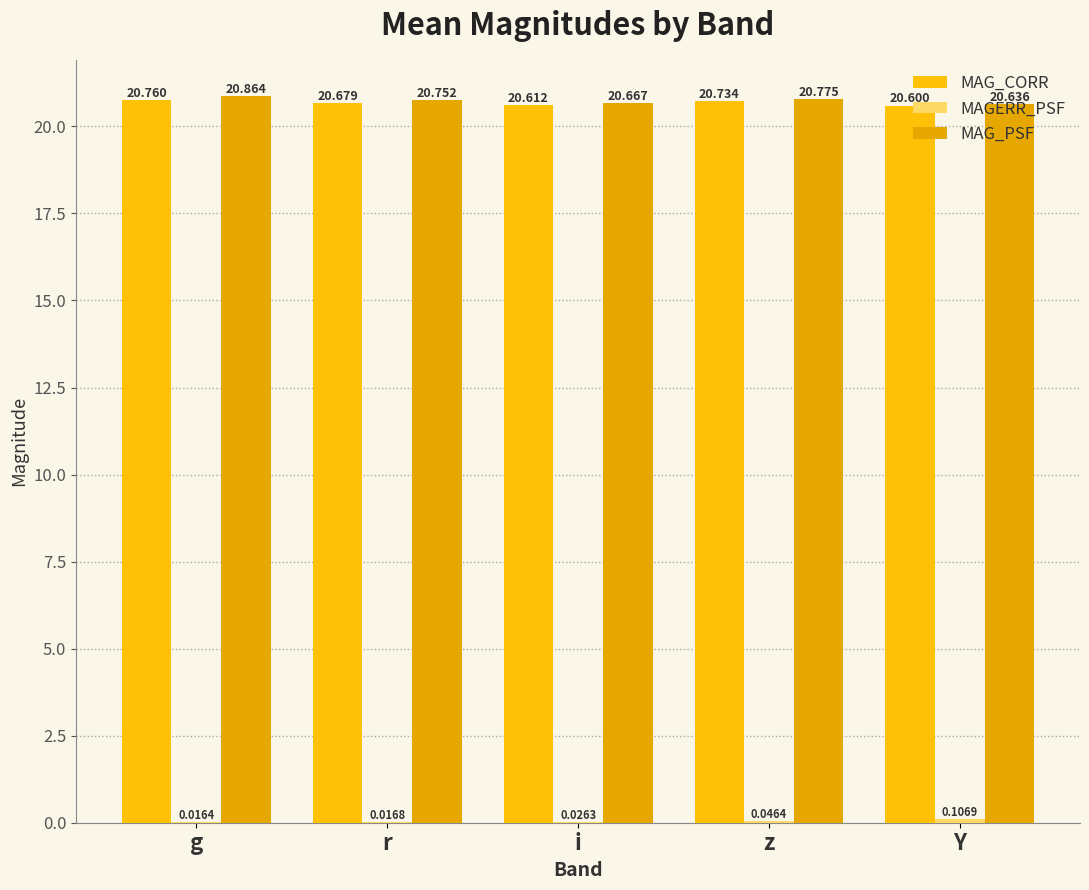

Is the value of MAG_CORR at z greater than the value of MAG_PSF at Y?

Yes